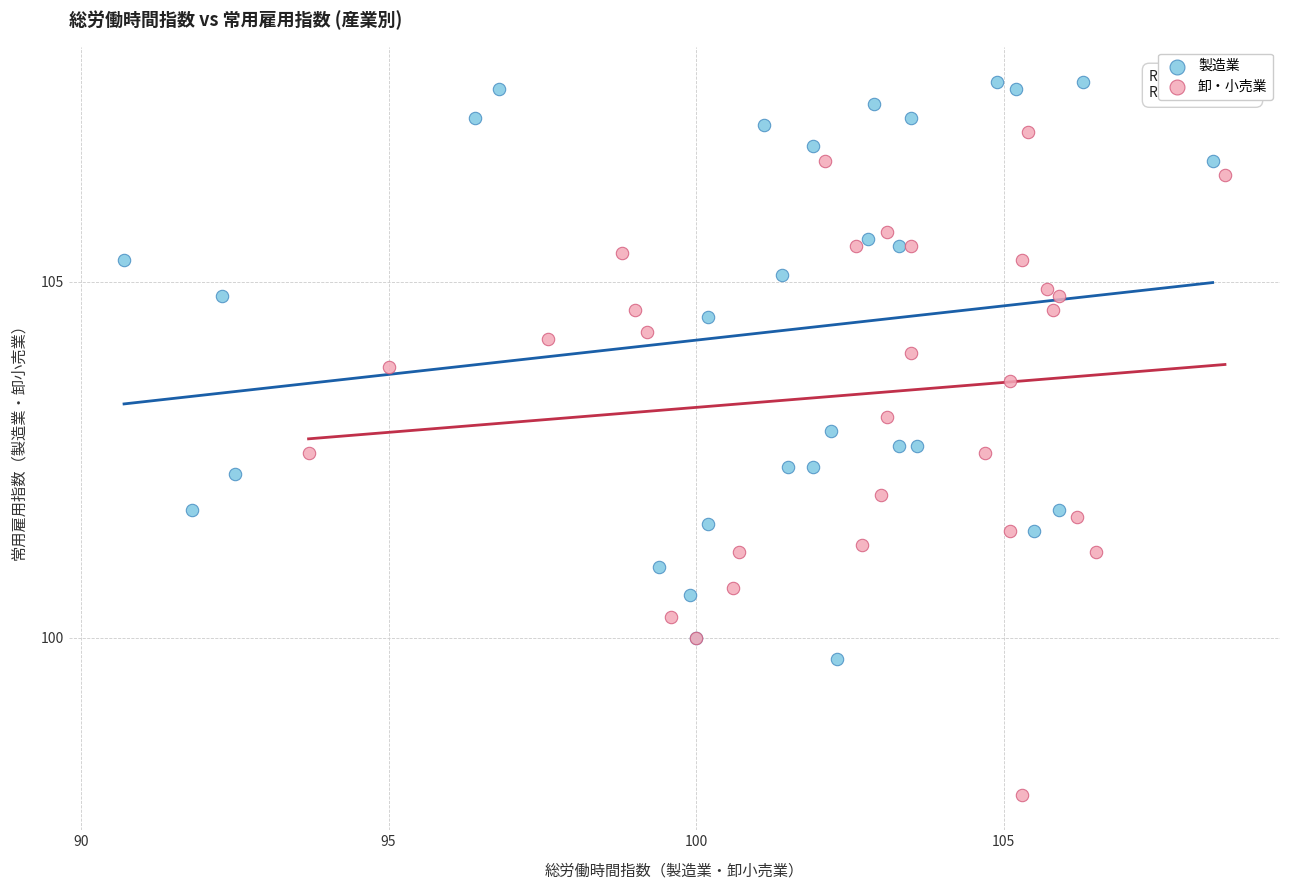

Which series contains the highest Y value?

製造業